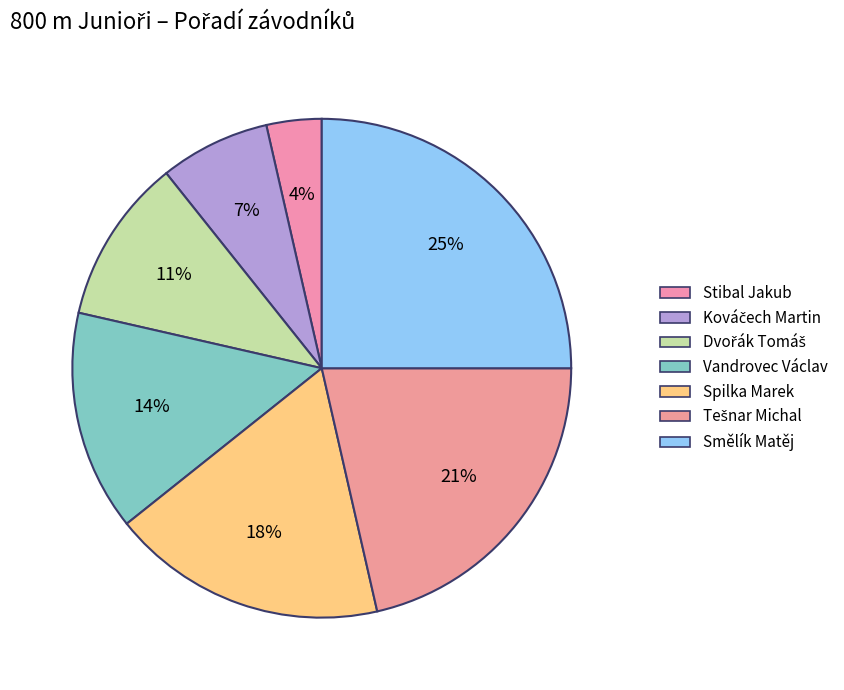

Approximately how many times larger is the value at Vandrovec Václav compared to Smělík Matěj?

0.6